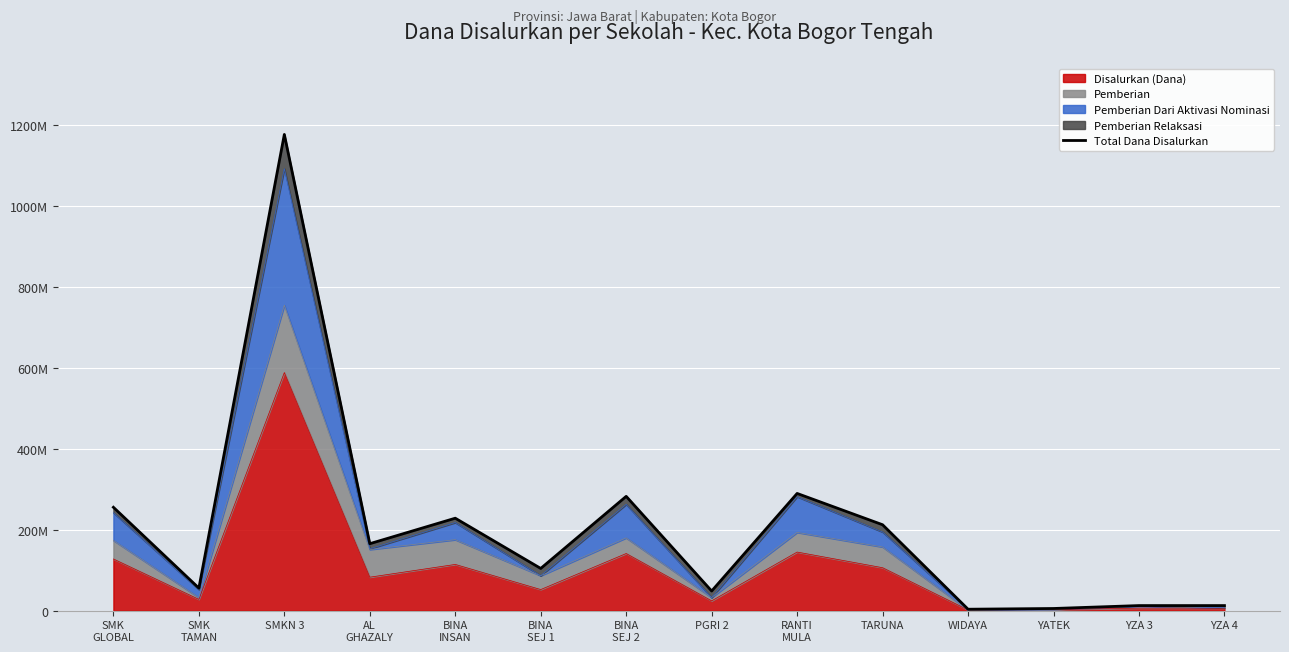

What is the value of the 5th point from the left?

228600000